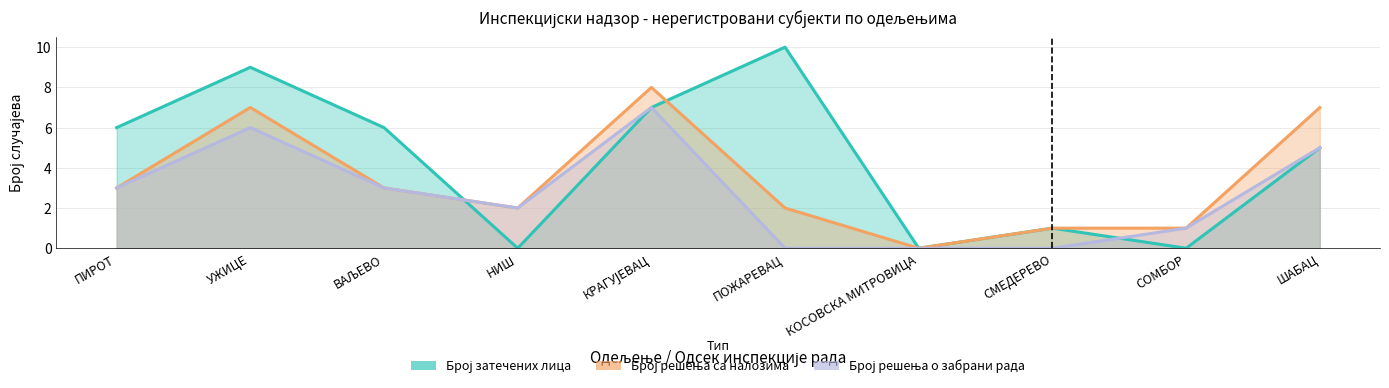

Where is the first local maximum for Број затечених лица?

УЖИЦЕ